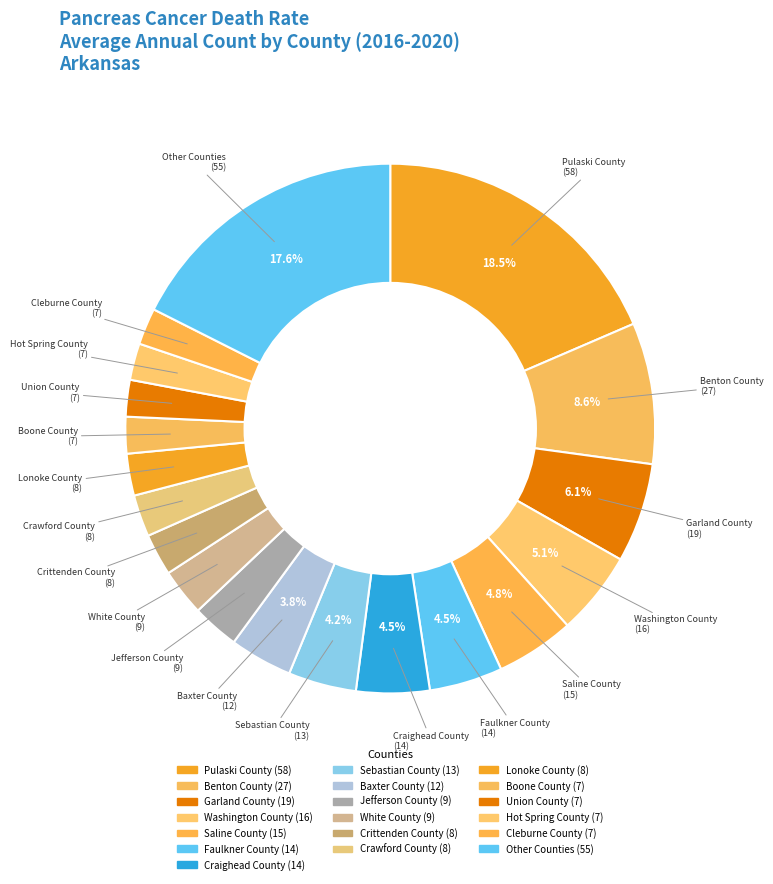

How many slices are in this pie chart?

19